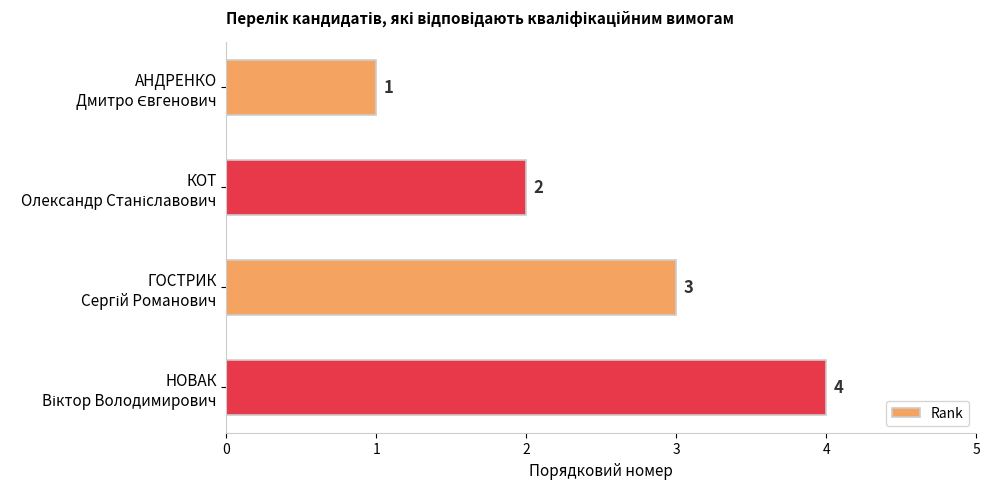

What is the maximum value shown in the chart?

4